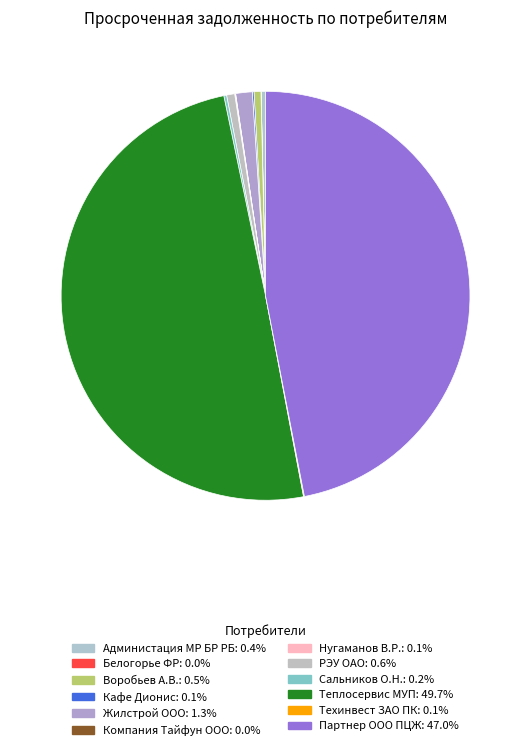

How many slices are in this pie chart?

12